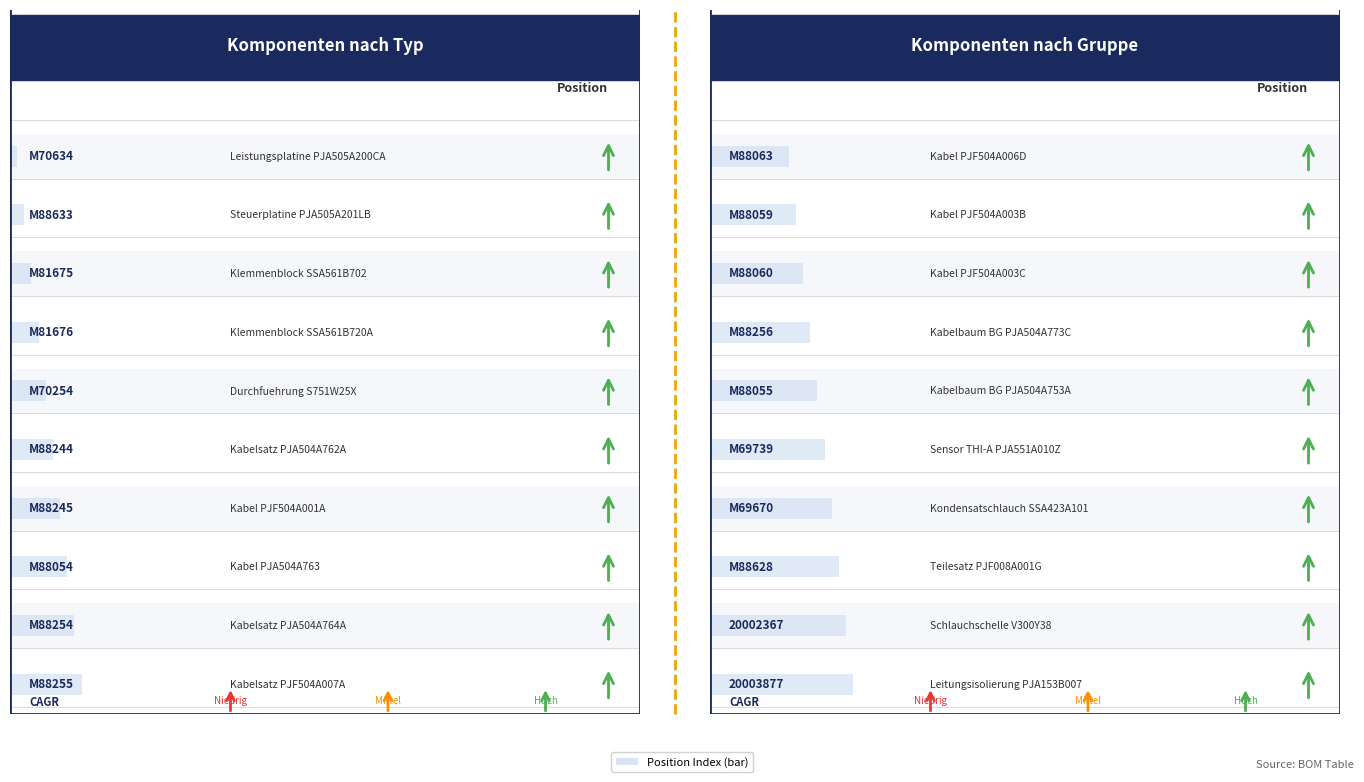

What position from the left is M81676?

4